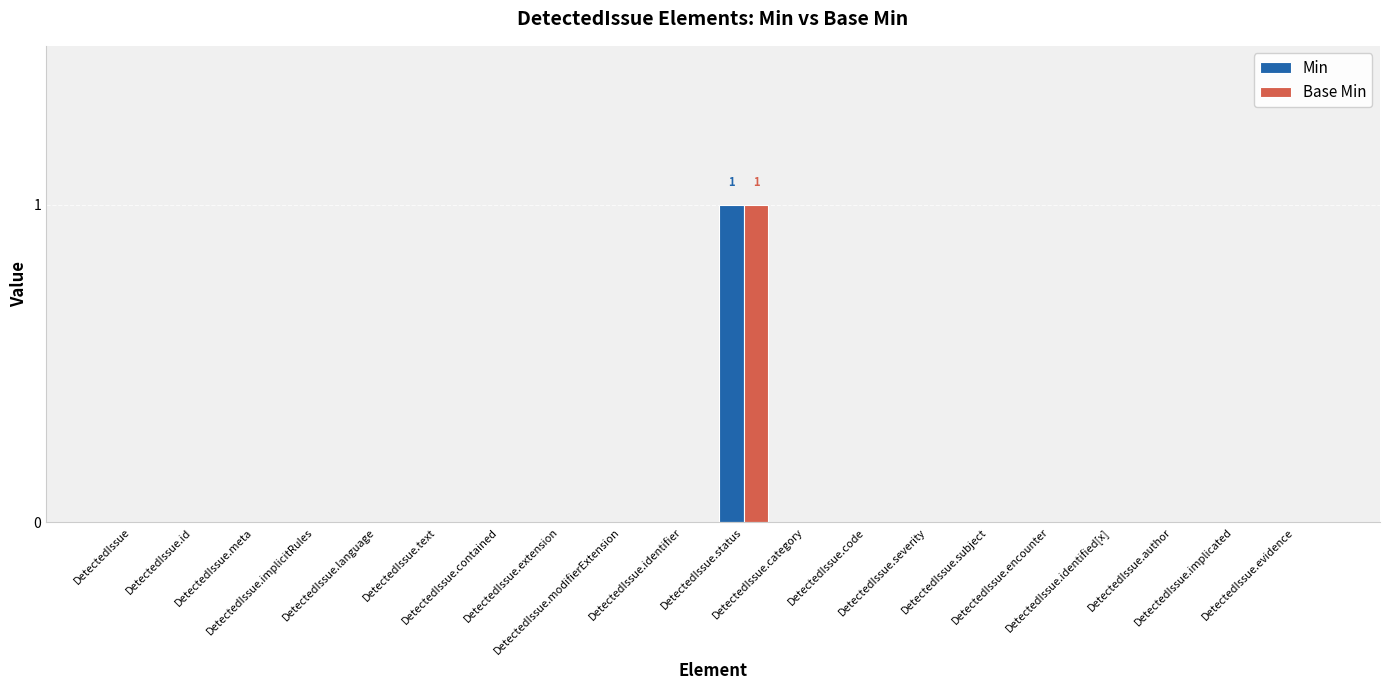

Reading right to left, extract all data points from this chart.

Min: DetectedIssue.evidence=0	DetectedIssue.implicated=0	DetectedIssue.author=0	DetectedIssue.identified[x]=0	DetectedIssue.encounter=0	DetectedIssue.subject=0	DetectedIssue.severity=0	DetectedIssue.code=0	DetectedIssue.category=0	DetectedIssue.status=1	DetectedIssue.identifier=0	DetectedIssue.modifierExtension=0	DetectedIssue.extension=0	DetectedIssue.contained=0	DetectedIssue.text=0	DetectedIssue.language=0	DetectedIssue.implicitRules=0	DetectedIssue.meta=0	DetectedIssue.id=0	DetectedIssue=0
Base Min: DetectedIssue.evidence=0	DetectedIssue.implicated=0	DetectedIssue.author=0	DetectedIssue.identified[x]=0	DetectedIssue.encounter=0	DetectedIssue.subject=0	DetectedIssue.severity=0	DetectedIssue.code=0	DetectedIssue.category=0	DetectedIssue.status=1	DetectedIssue.identifier=0	DetectedIssue.modifierExtension=0	DetectedIssue.extension=0	DetectedIssue.contained=0	DetectedIssue.text=0	DetectedIssue.language=0	DetectedIssue.implicitRules=0	DetectedIssue.meta=0	DetectedIssue.id=0	DetectedIssue=0